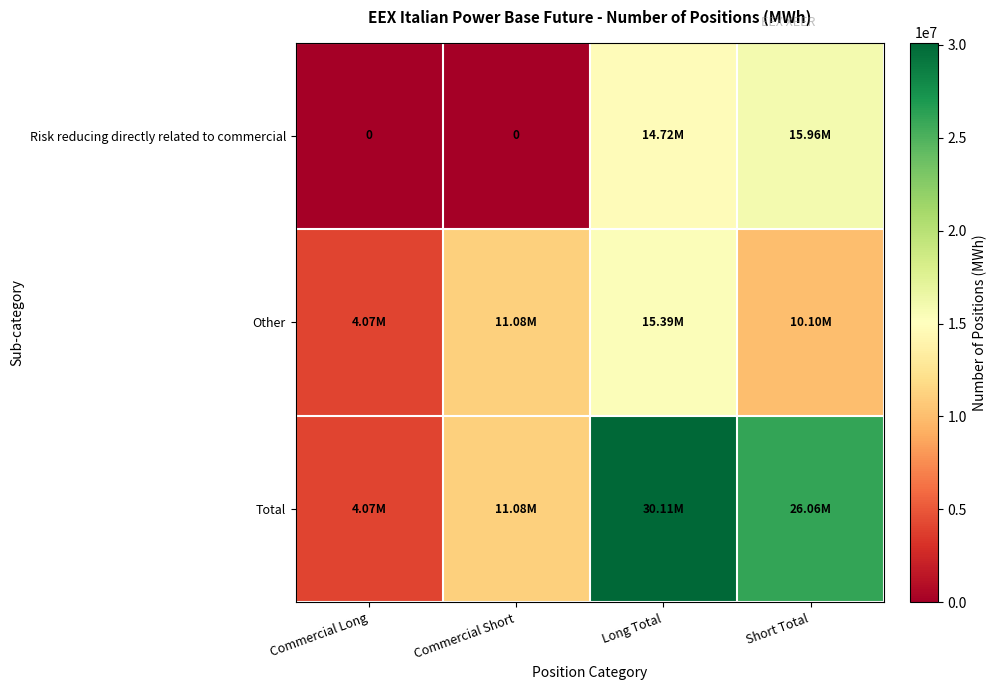

How many series are shown in this chart?

3